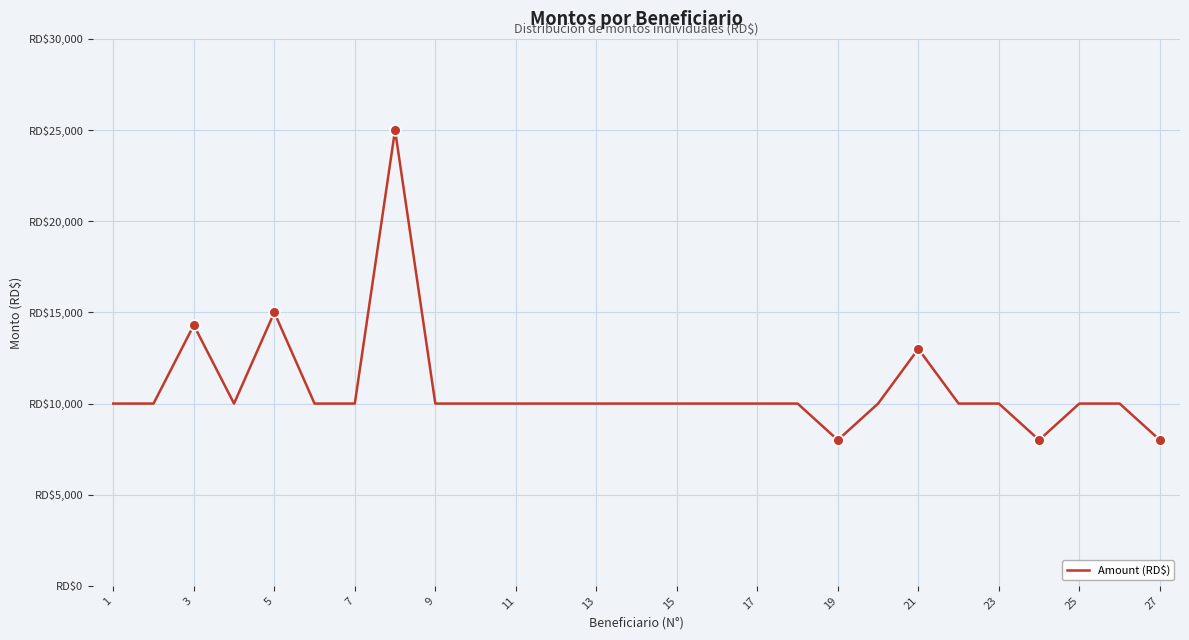

Is this an area chart (filled region under the line)?

No